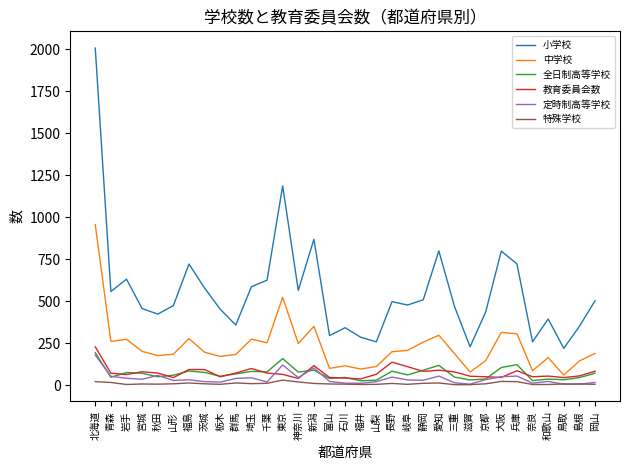

True or false: 定時制高等学校 and 小学校 intersect in this chart.

False